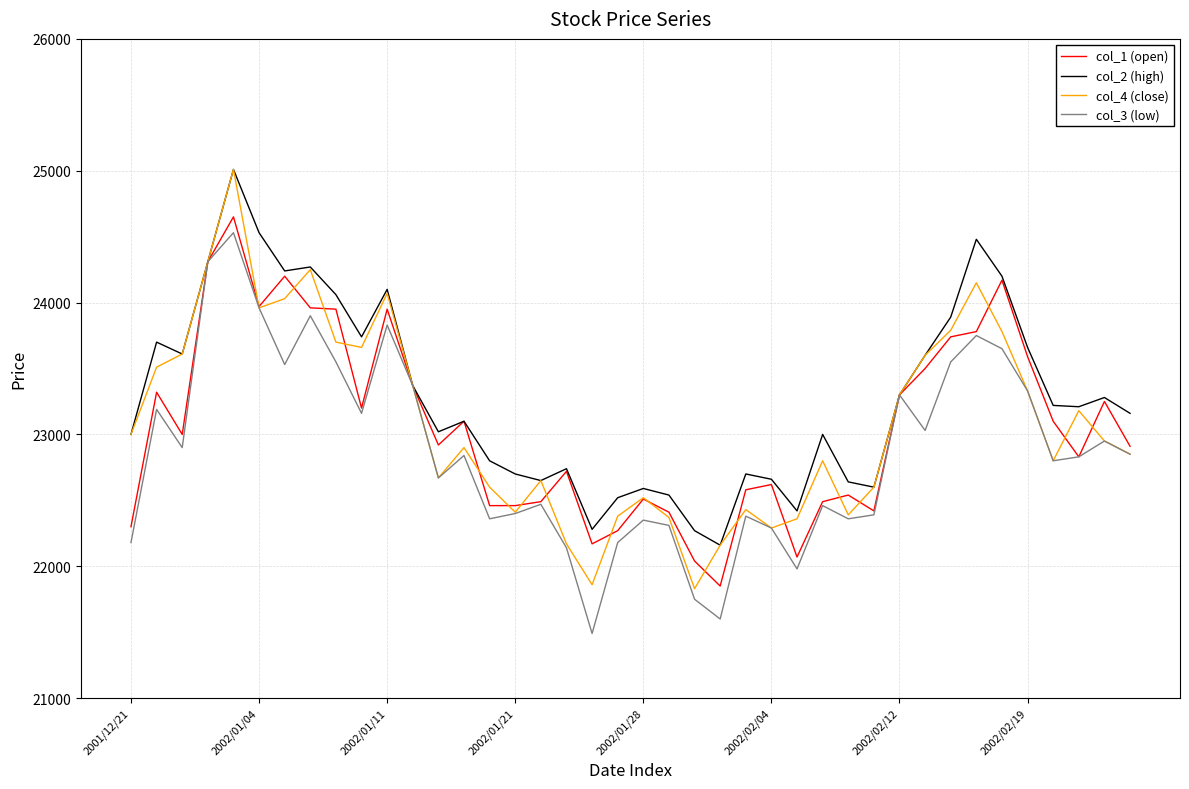

How many distinct data groups are displayed?

4